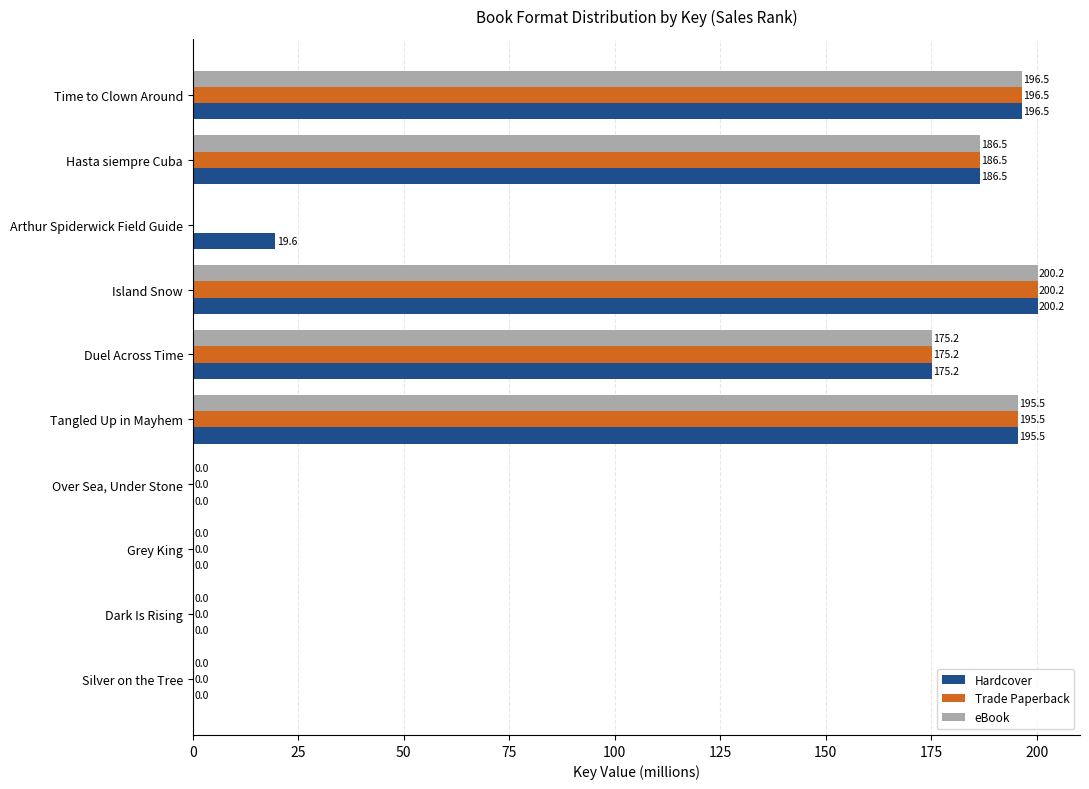

Which series has the largest total across all categories?

Hardcover